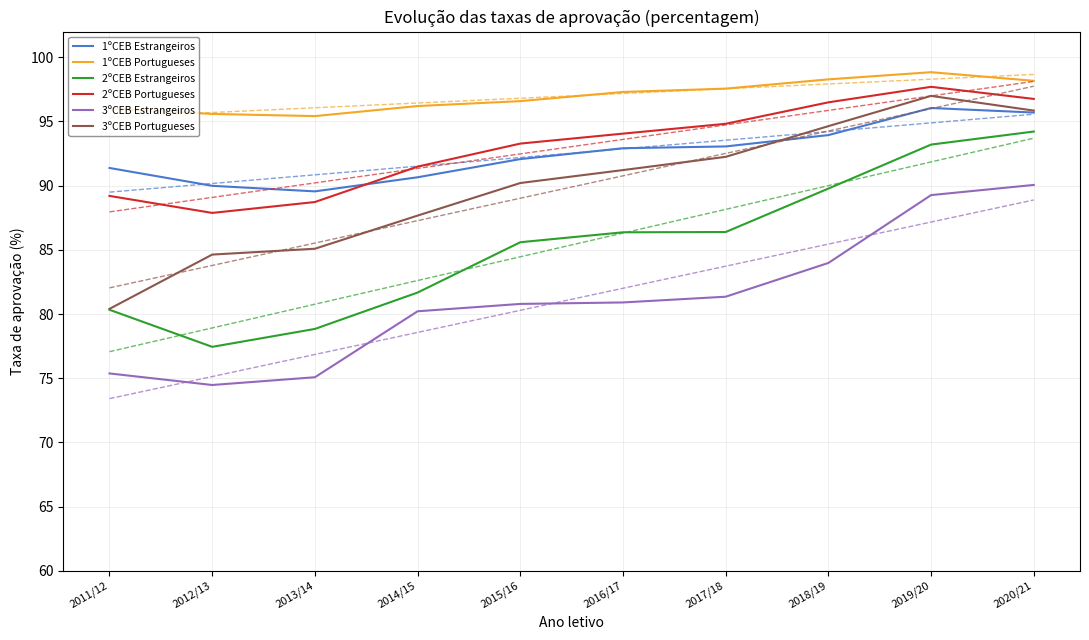

Which category has the highest value in the 1ºCEB Portugueses series?

2019/20